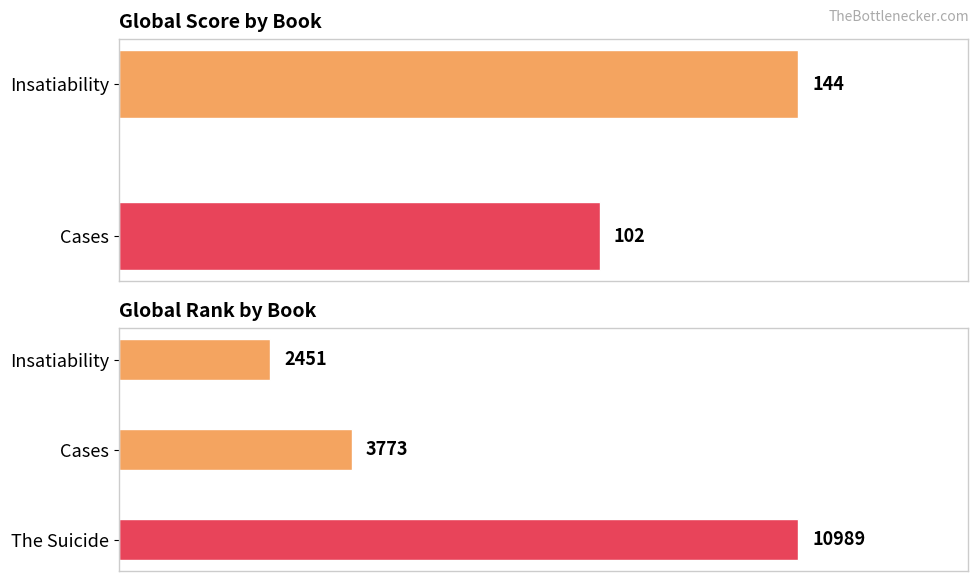

The chart shows a value of 3773 at Cases. True or false?

True